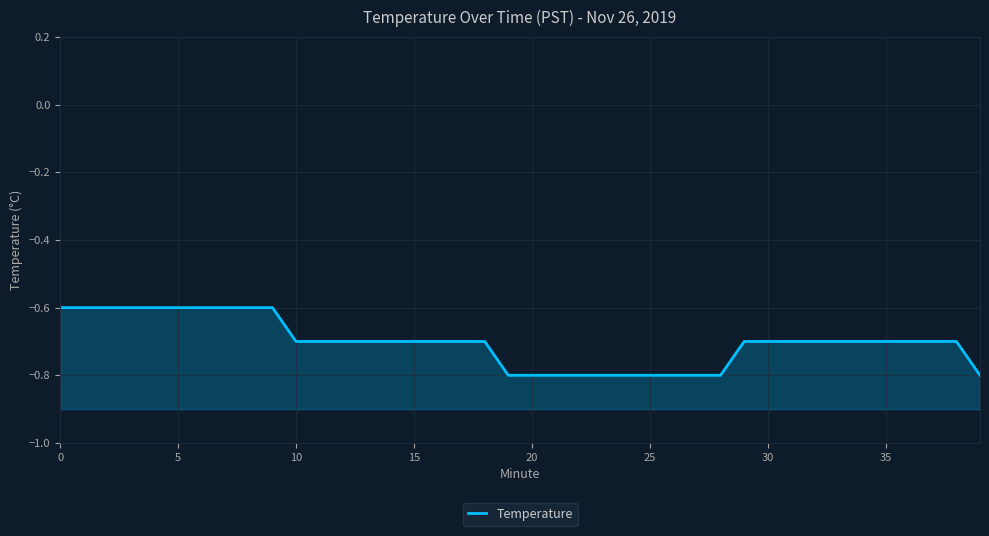

Between 35 and 12, which is larger?

35